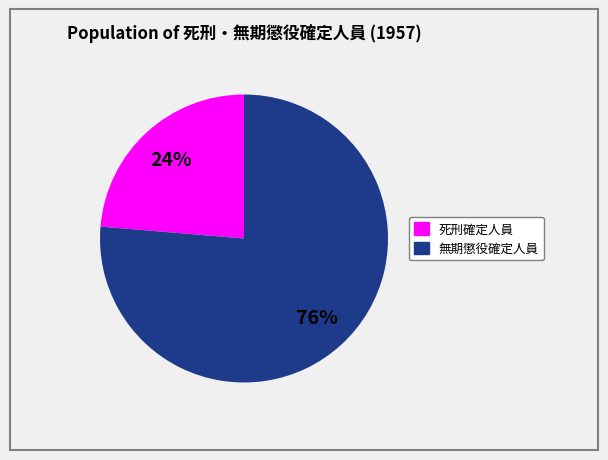

The 死刑確定人員 slice represents 24% of the pie. True or false?

True